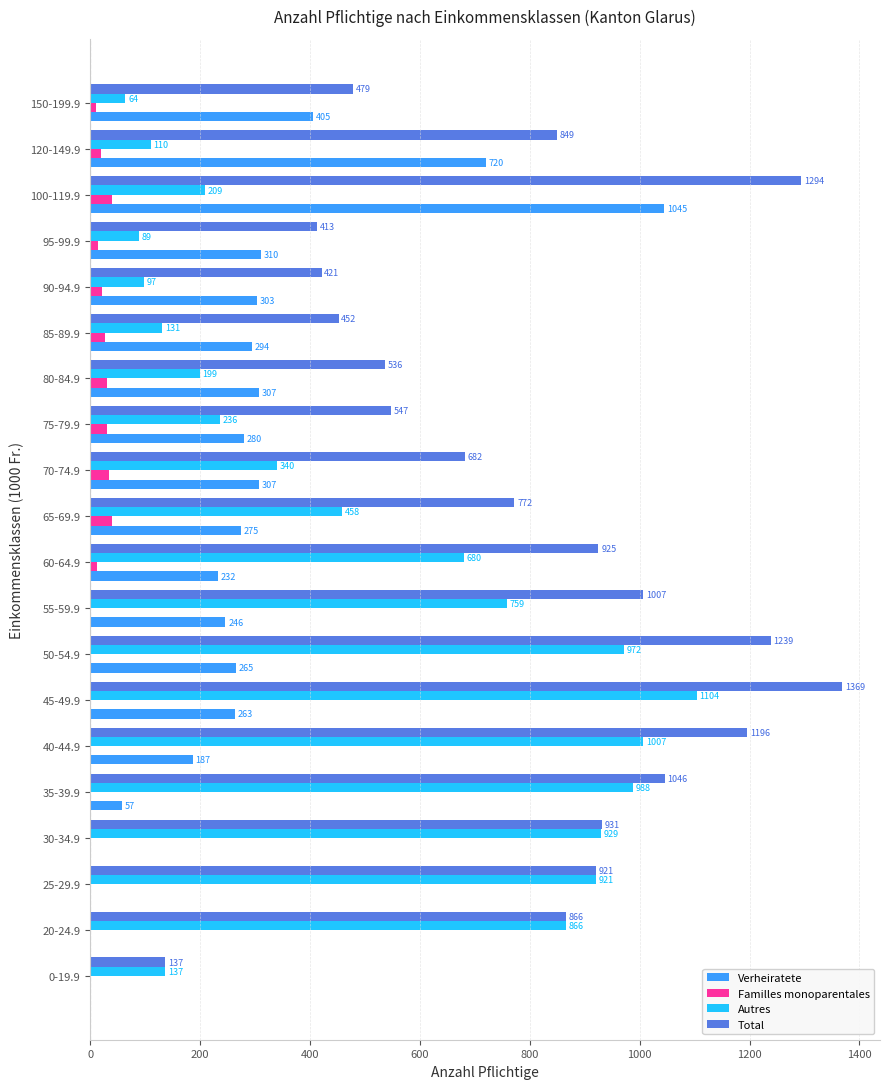

What is the sum of the Verheiratete values at 90-94.9 and 20-24.9?

303